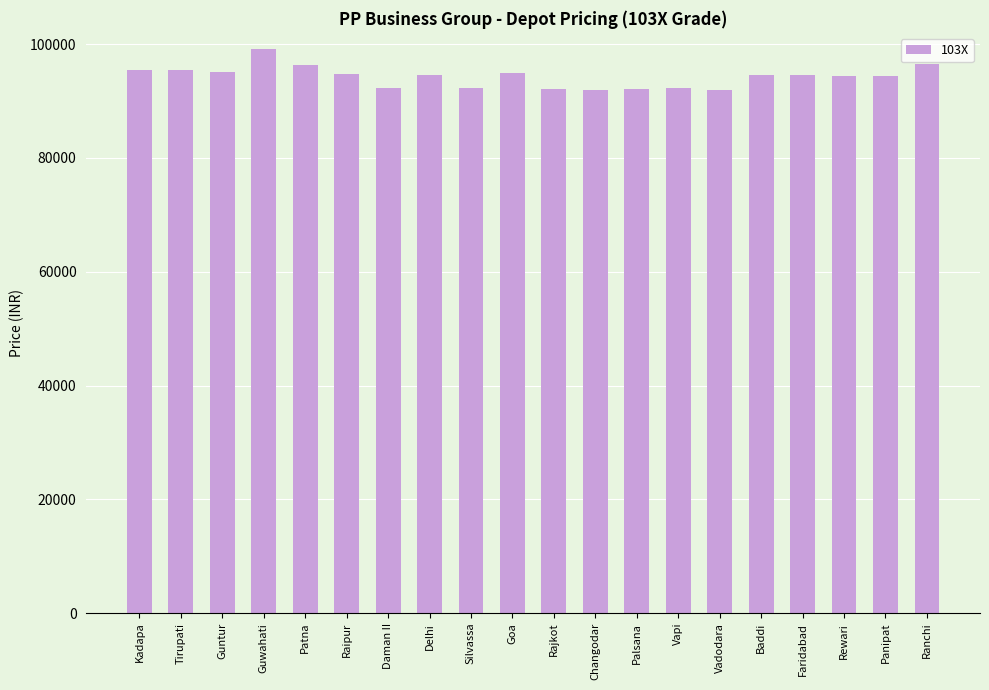

How many bars are there in total?

20